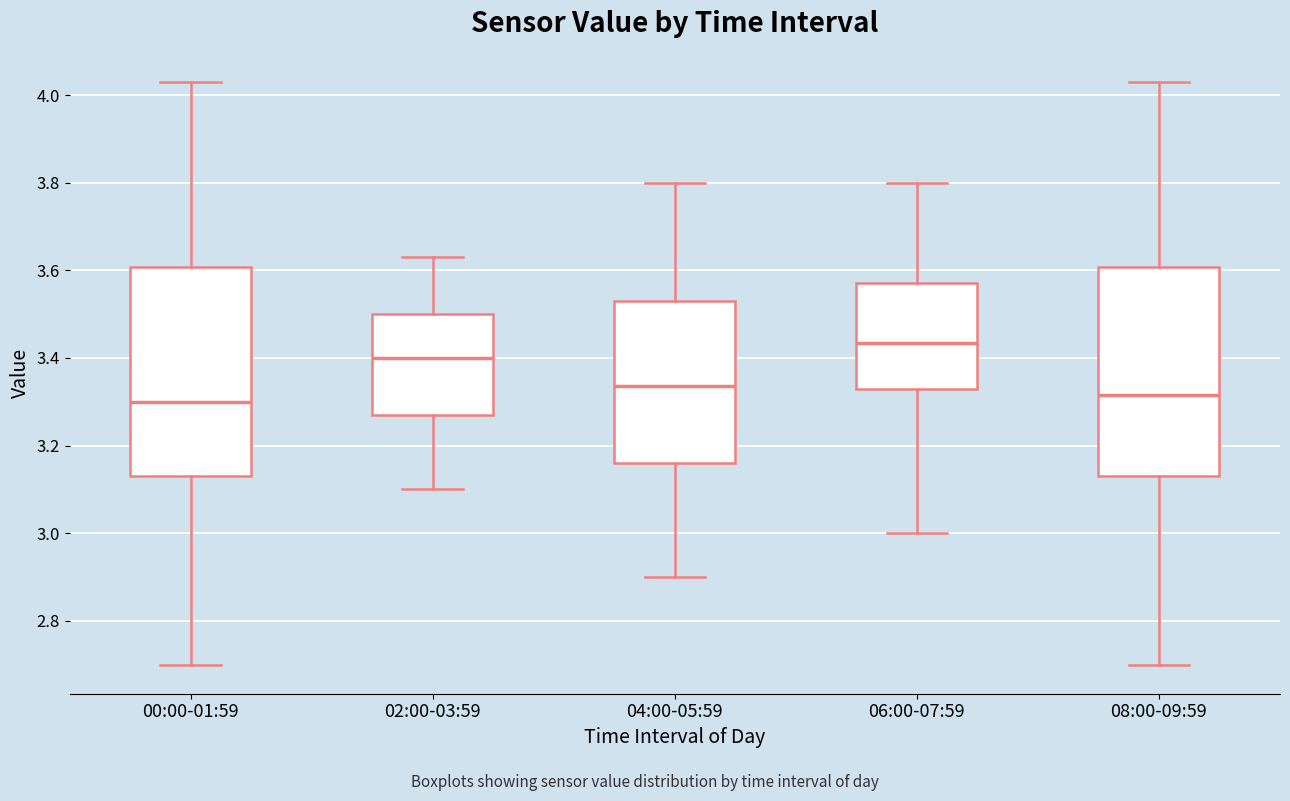

Where does the median line of the box for 06:00-07:59 sit on the y-axis? The values are not printed on the chart, so give them approximately, as read against the axis.

3.44